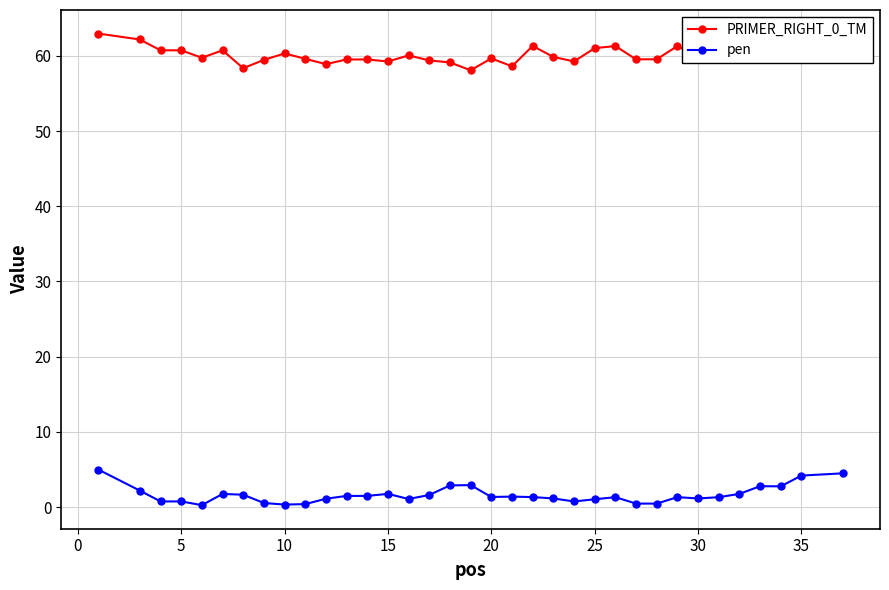

Which series has the largest total across all categories?

PRIMER_RIGHT_0_TM